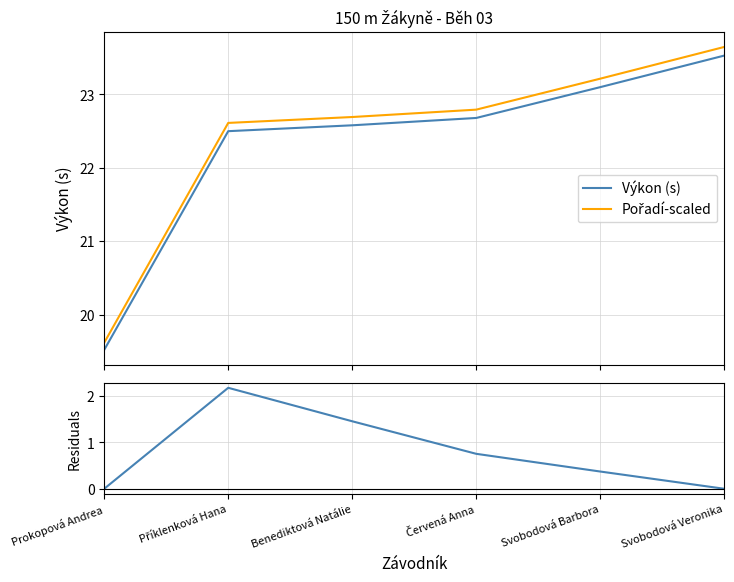

Which has a higher value, Benediktová Natálie or Svobodová Veronika?

Svobodová Veronika